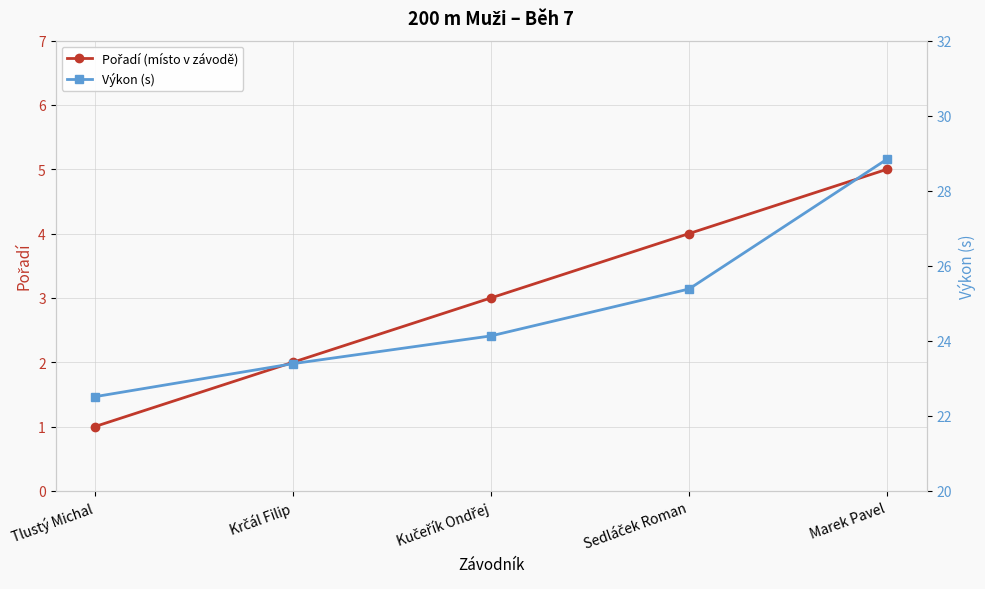

Rank the series by their maximum value, from lowest to highest.

Pořadí (místo v závodě), Výkon (s)